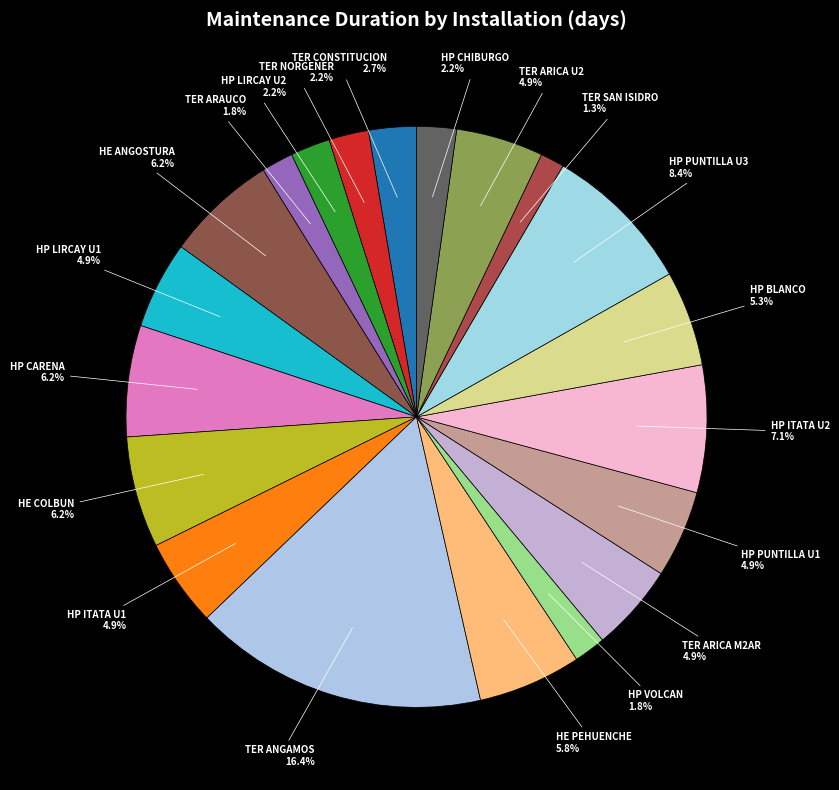

Between HP VOLCAN and TER CONSTITUCION, which is larger?

TER CONSTITUCION